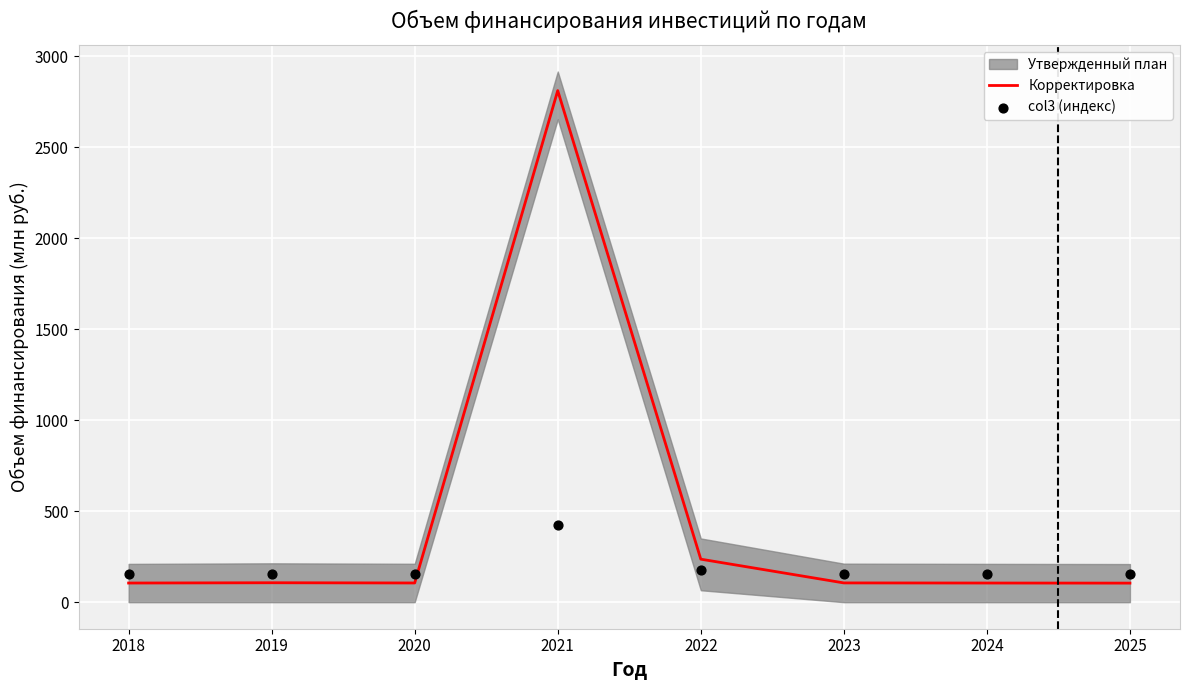

The value of Корректировка at 2021 is 4376.7. True or false?

False